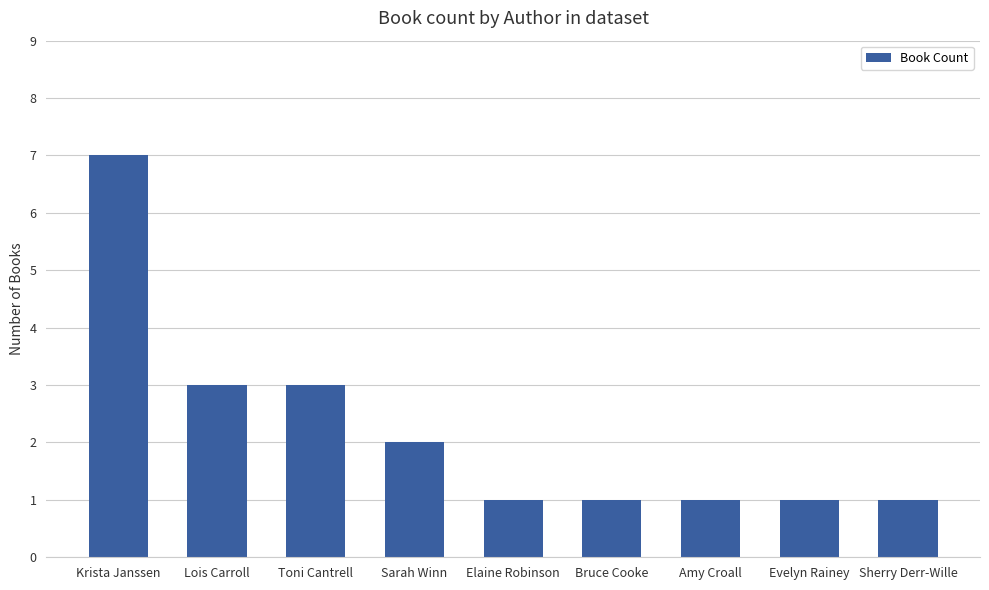

What is the value of the 4th bar from the left?

2